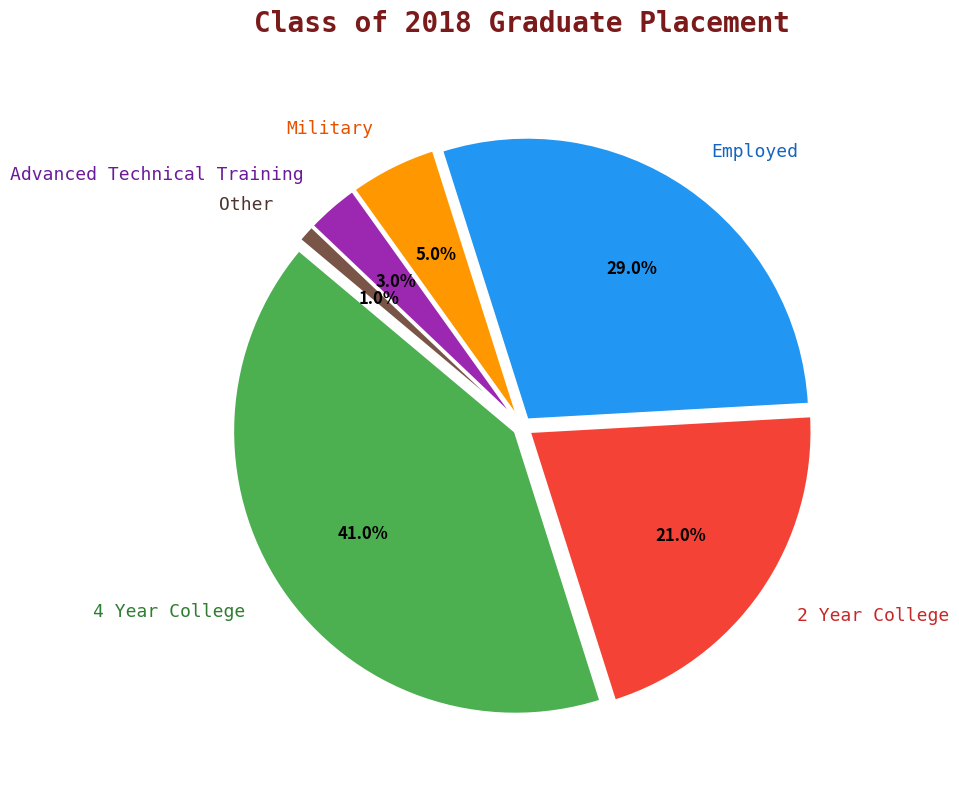

Which category has the biggest portion of the pie?

4 Year College